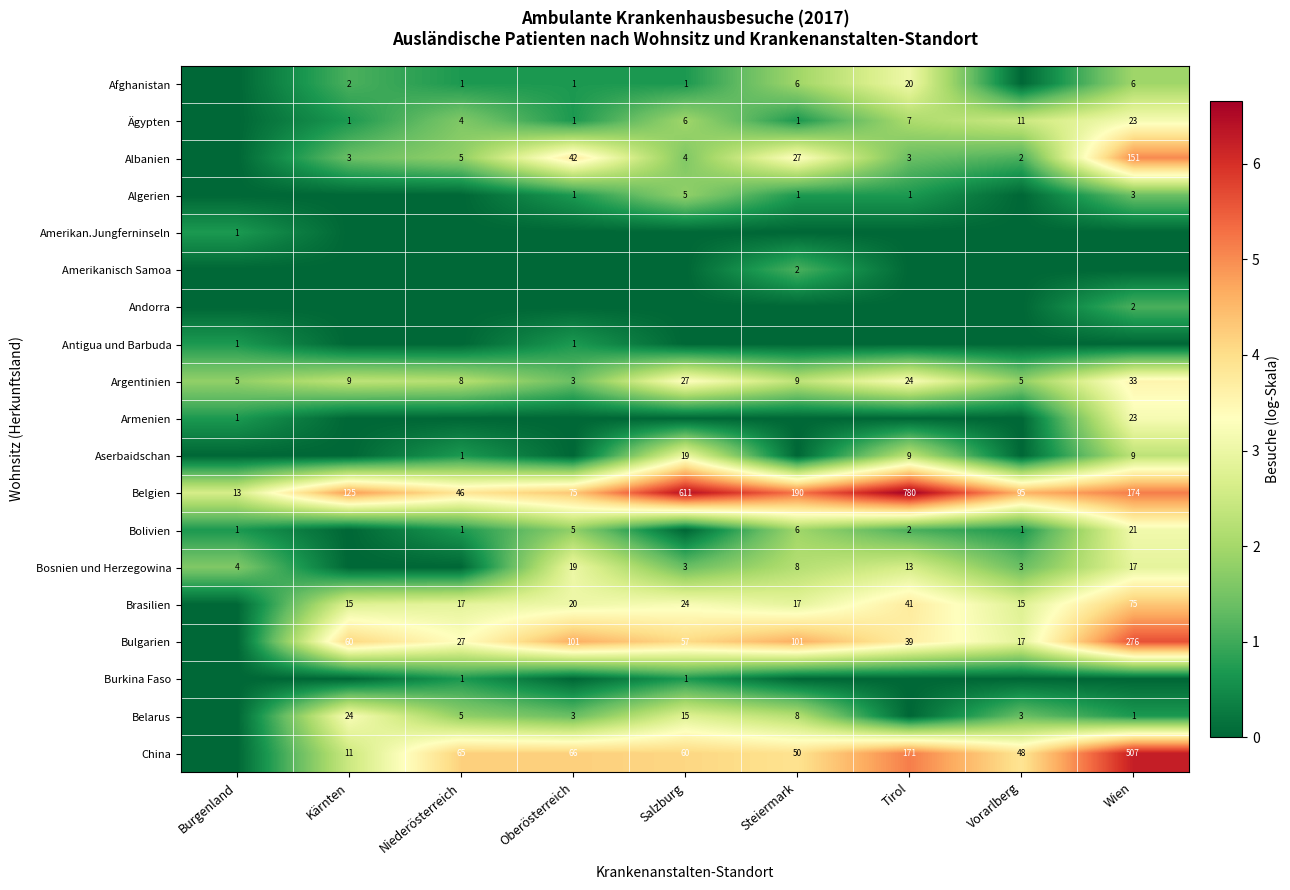

Count the number of categories in the chart.

9